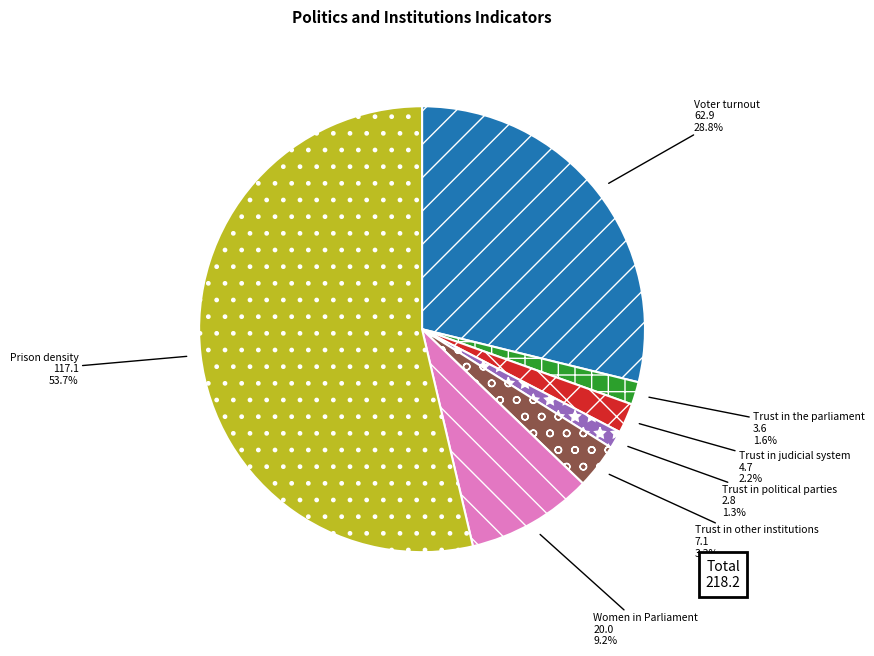

To the nearest percent, what is the average slice percentage?

14%